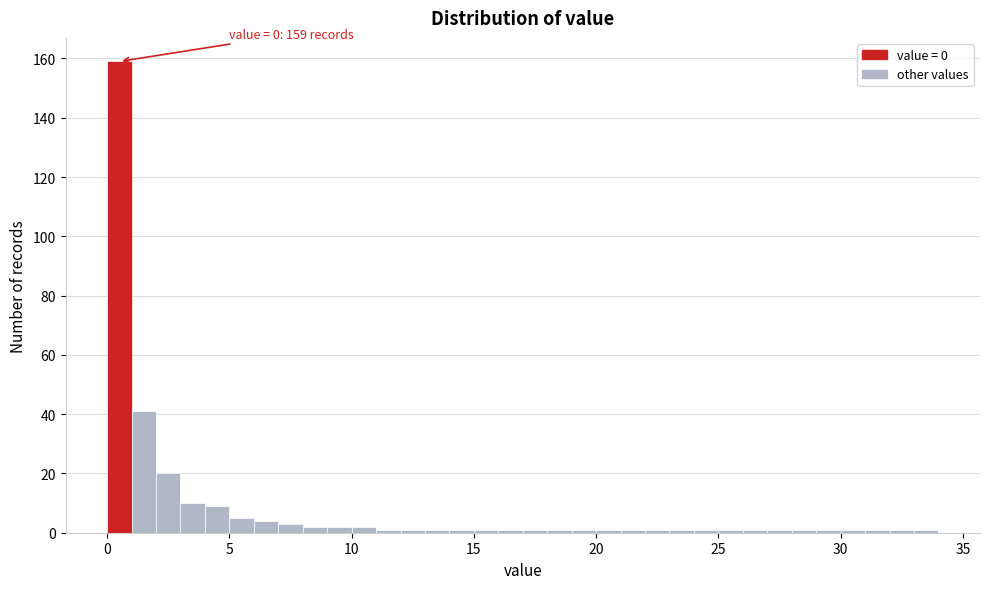

Around what value on the x-axis is the tallest bar? Give the approximate position of its centre, as read against the axis.

0.5